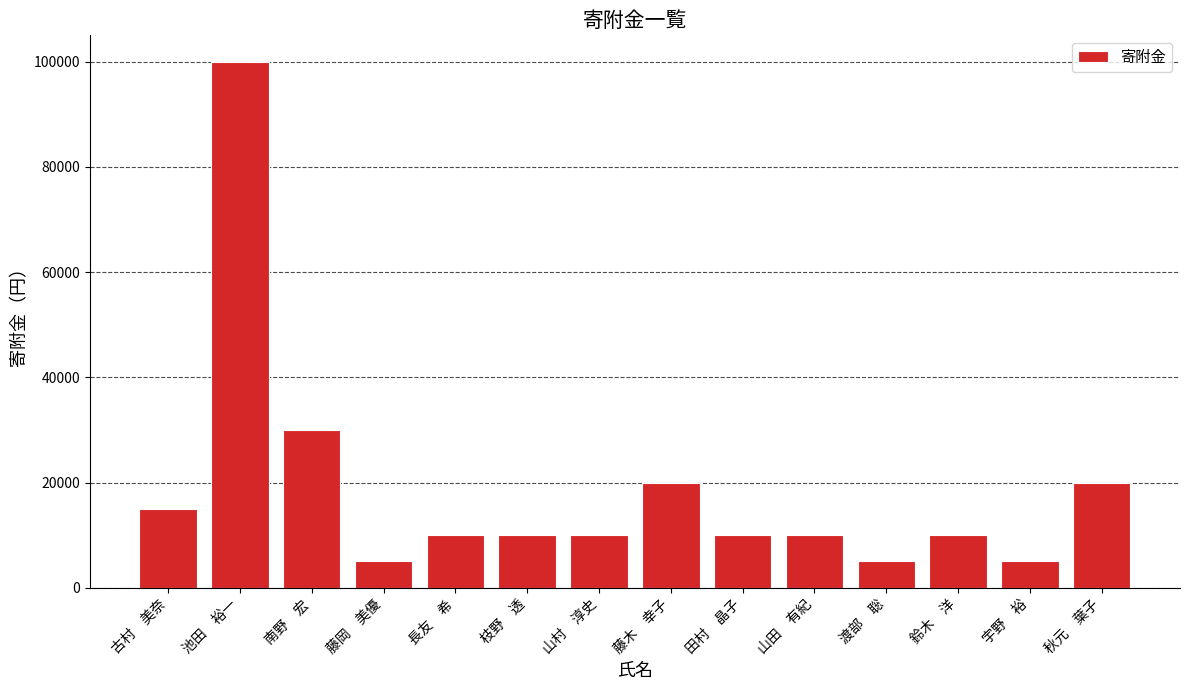

What is the ratio of the value at 秋元　葉子 to the value at 鈴木　洋?

2.0